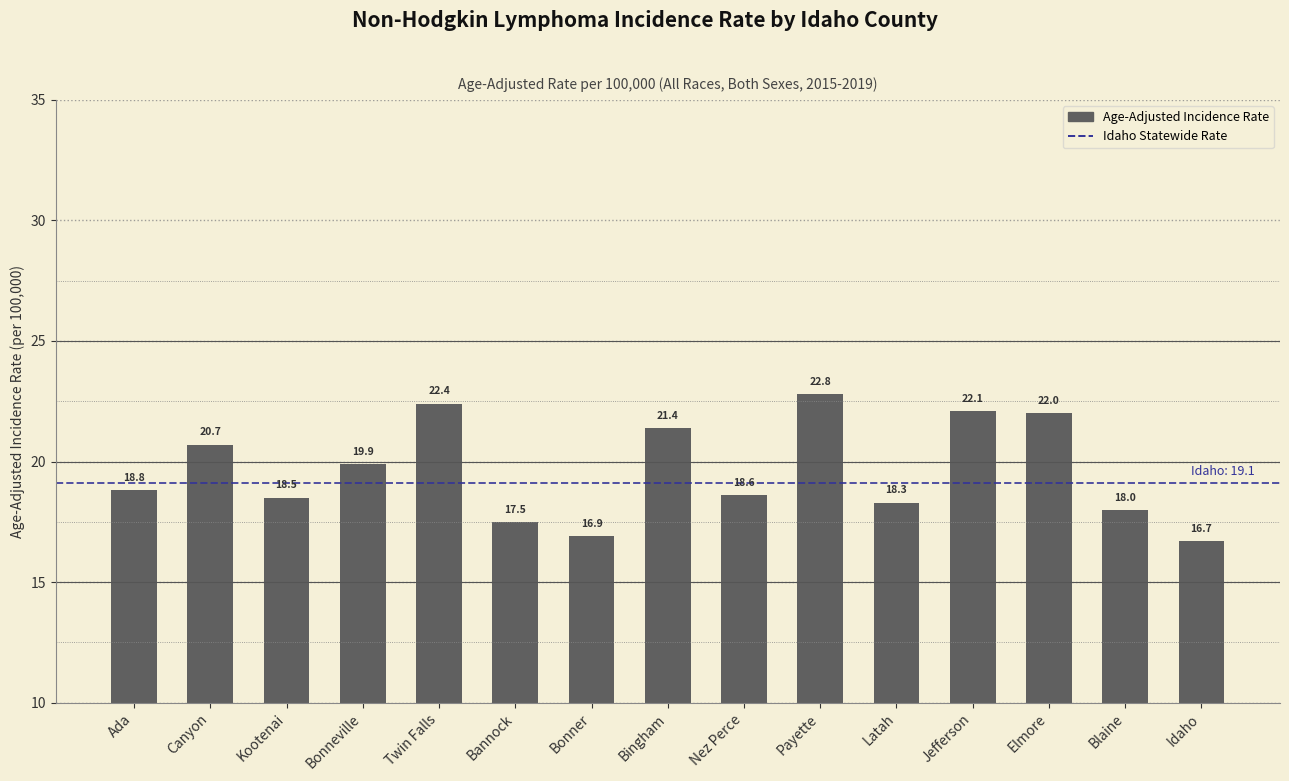

How many series are shown in this chart?

1